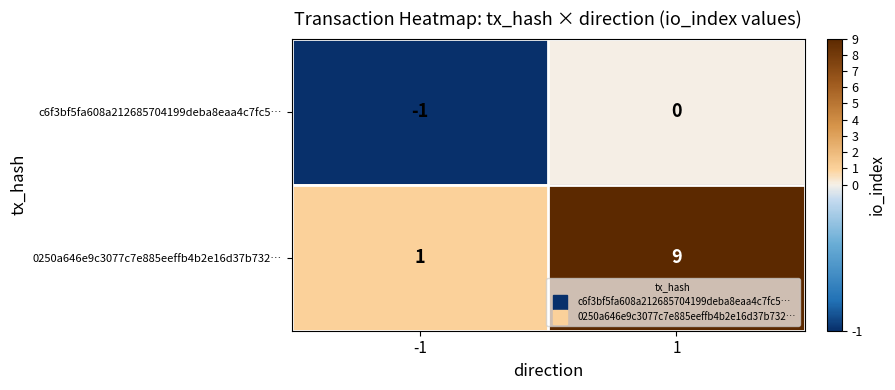

What is the maximum value shown in the chart?

9